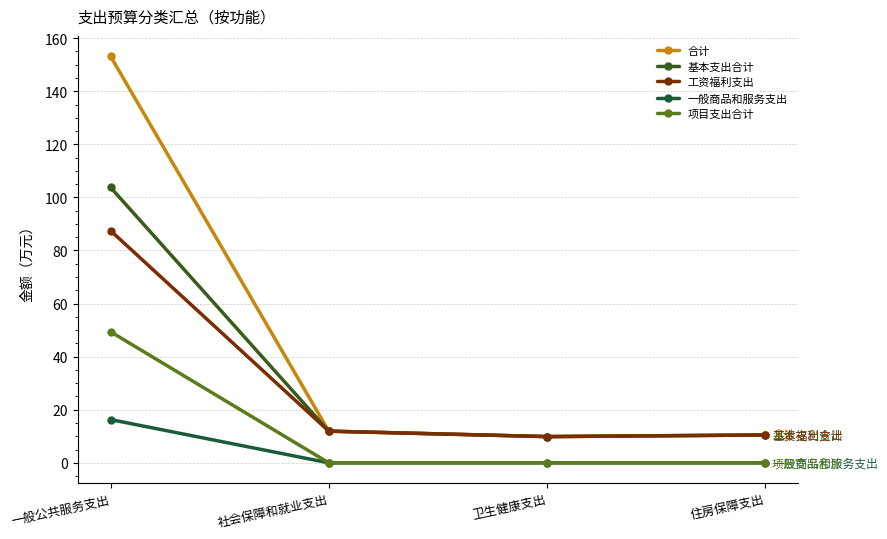

What is the approximate value of 基本支出合计 at 住房保障支出?

10.5